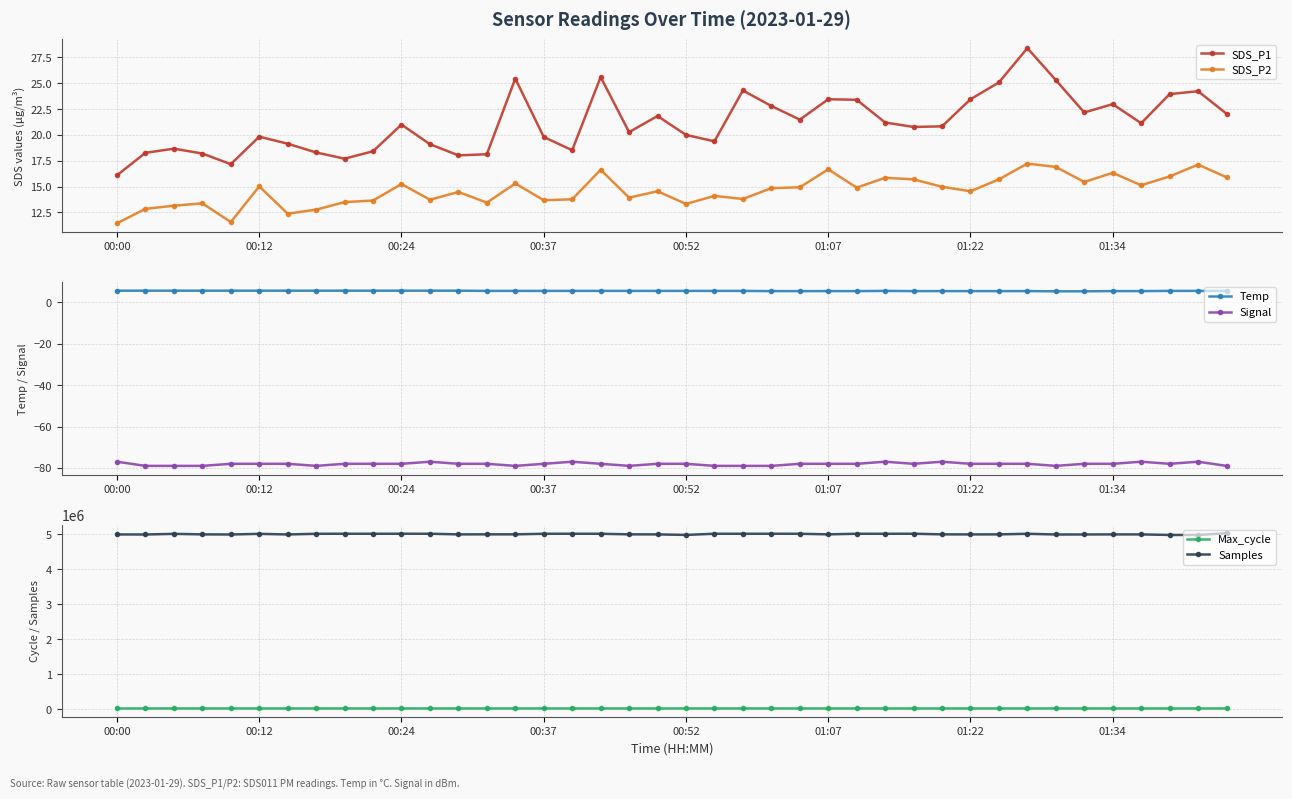

The SDS_P2 series shows 11.4 at 00:00. True or false?

True